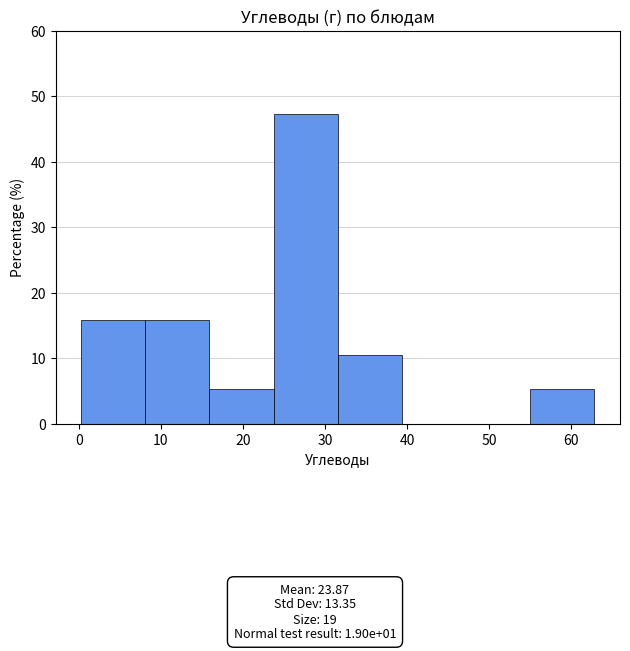

Reading left to right, list every bar in this chart as the range it spans on the x-axis followed by its height. Neither the bar edges nor the heights are printed on the chart, so give them approximately, as read against the axes.

0 to 8: 16
8 to 16: 16
16 to 24: 5
24 to 32: 47
32 to 39: 11
39 to 47: 0
47 to 55: 0
55 to 63: 5